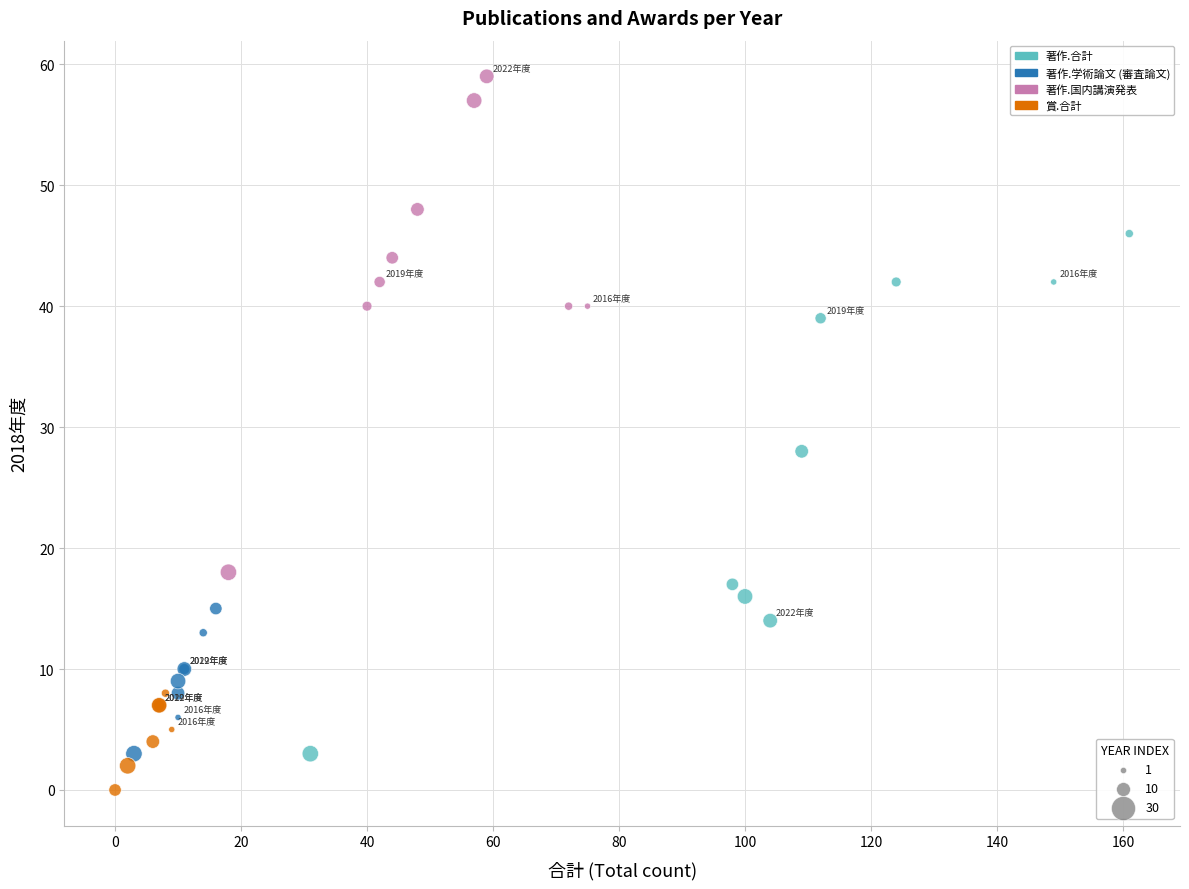

Which series reaches the maximum Y coordinate?

著作.国内講演発表